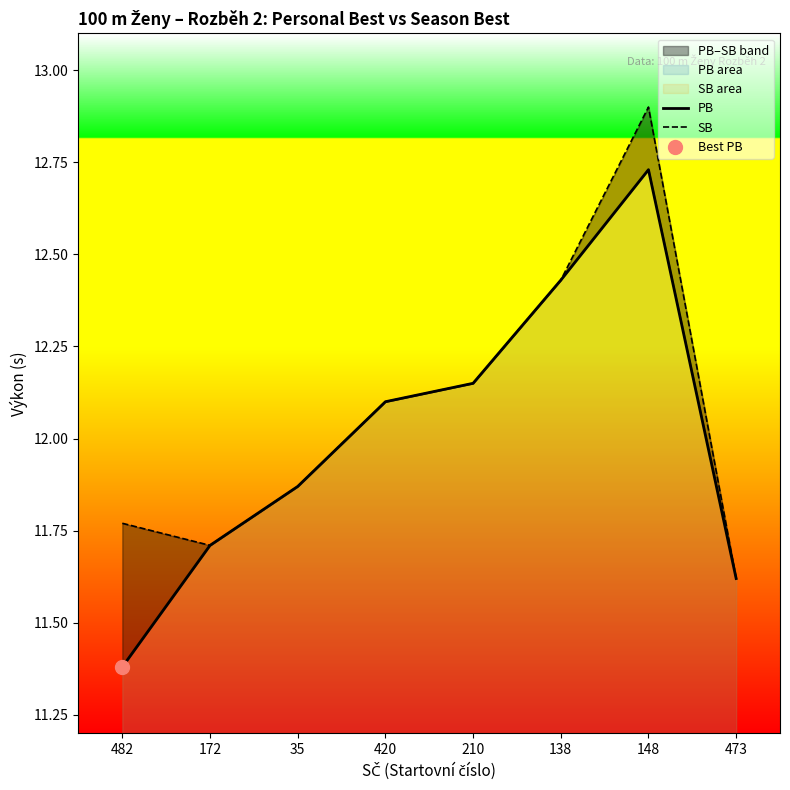

Reading right to left, list all the values displayed in this chart.

PB: 11.6	12.7	12.4	12.2	12.1	11.9	11.7	11.4
SB: 11.6	12.9	12.4	12.2	12.1	11.9	11.7	11.8